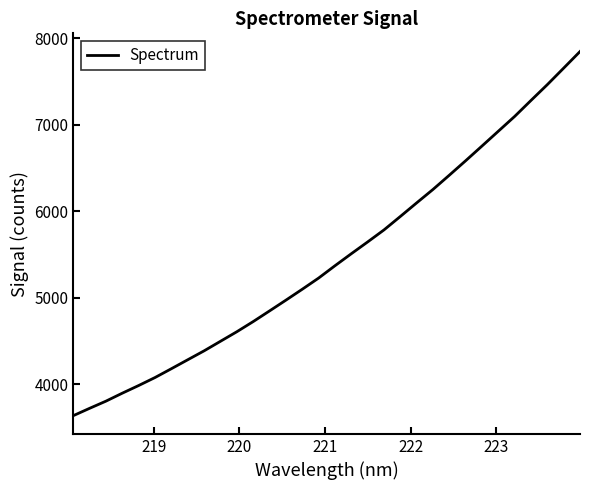

What is the difference between the maximum and minimum values?

4209.0